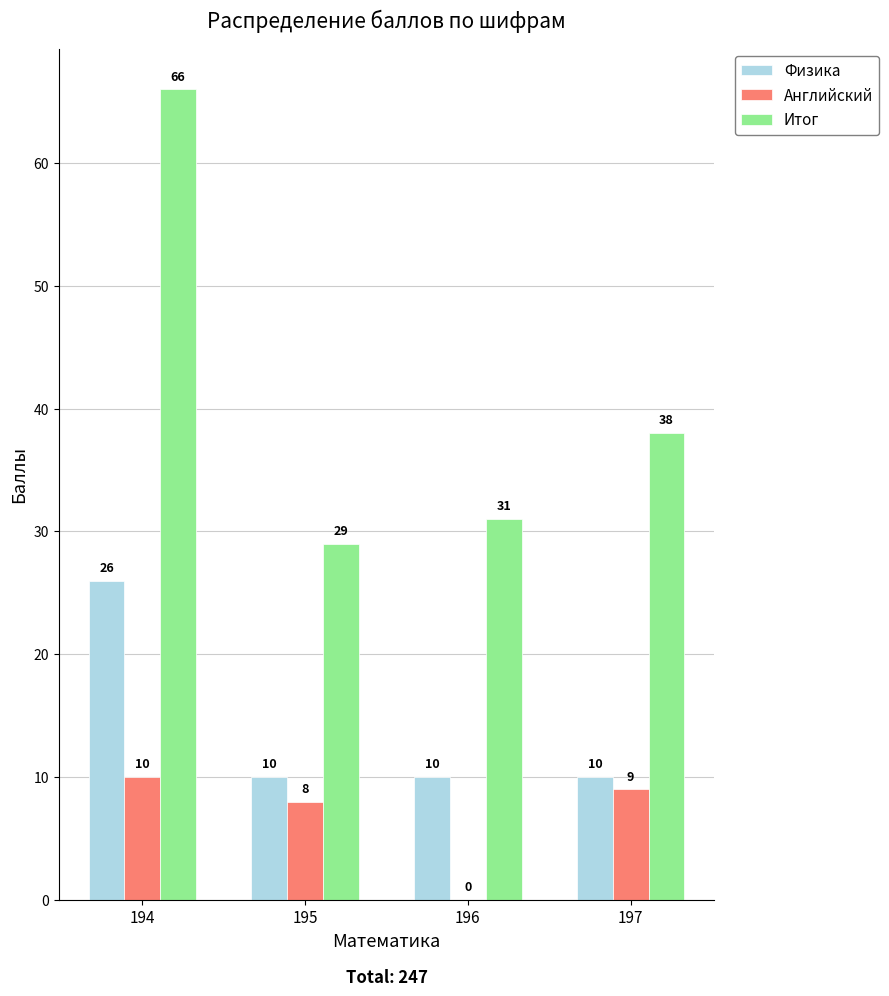

The value of Итог at 195 is 40. True or false?

False